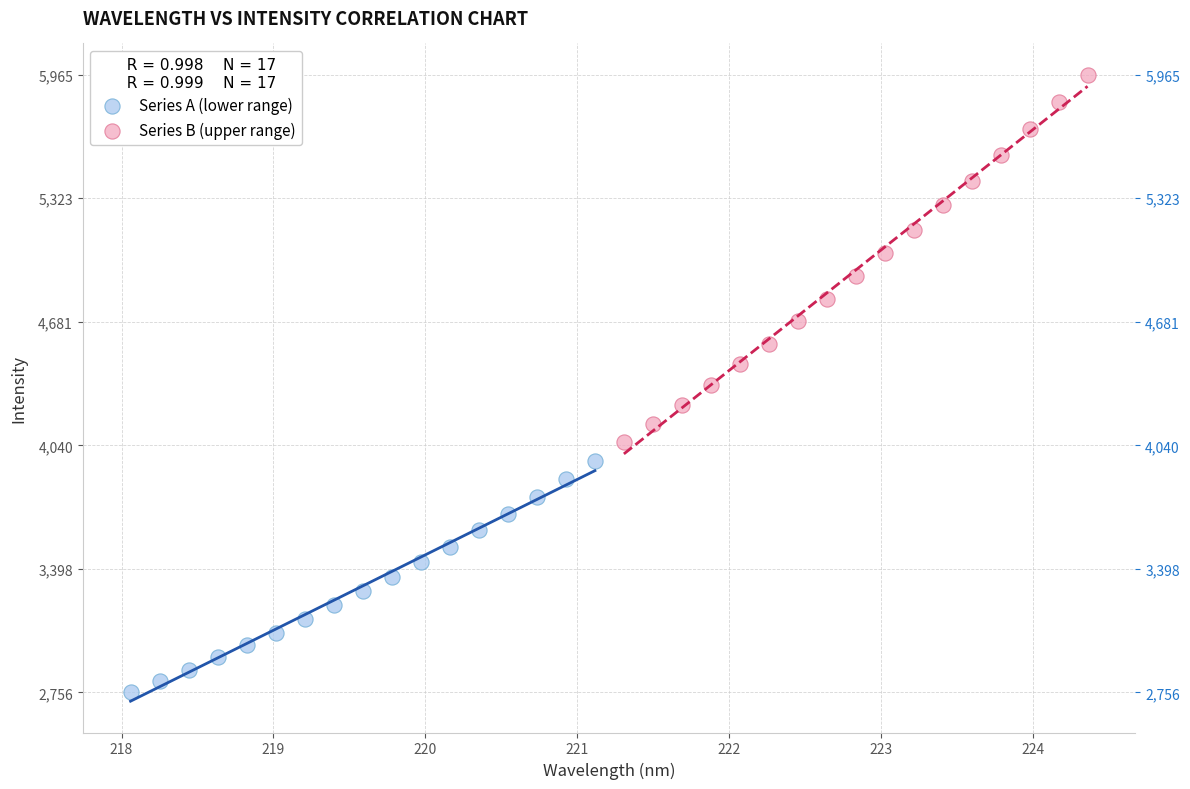

Which series contains the lowest Y value?

Series A (lower range)